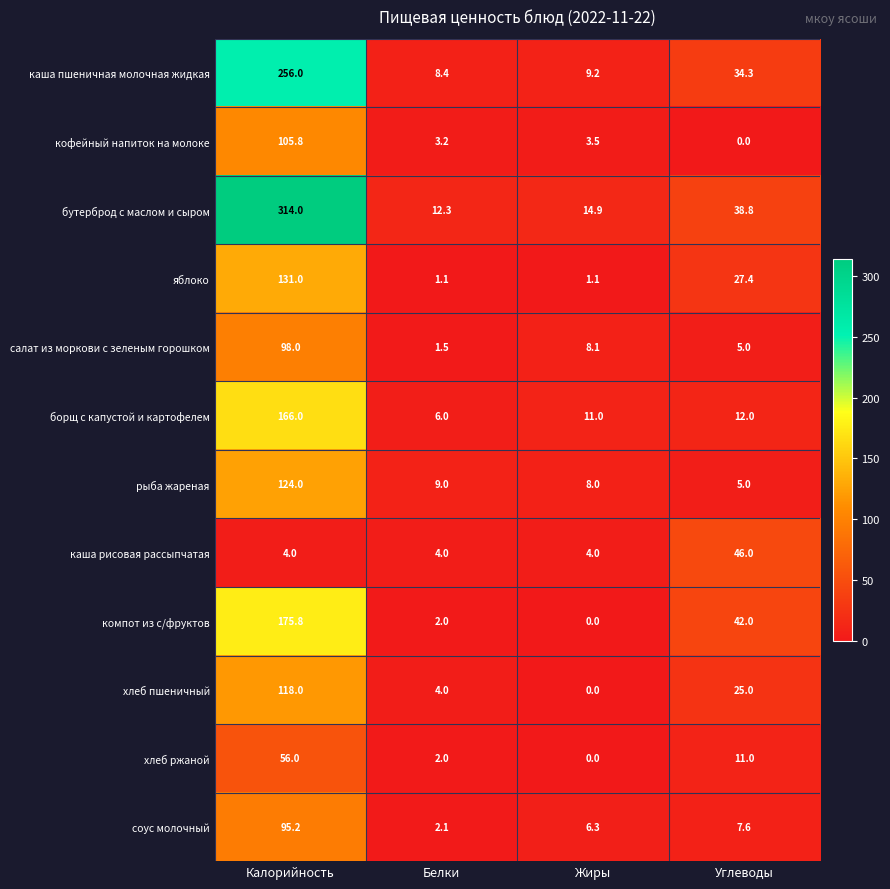

What is the lowest value of the салат из моркови с зеленым горошком series?

1.5